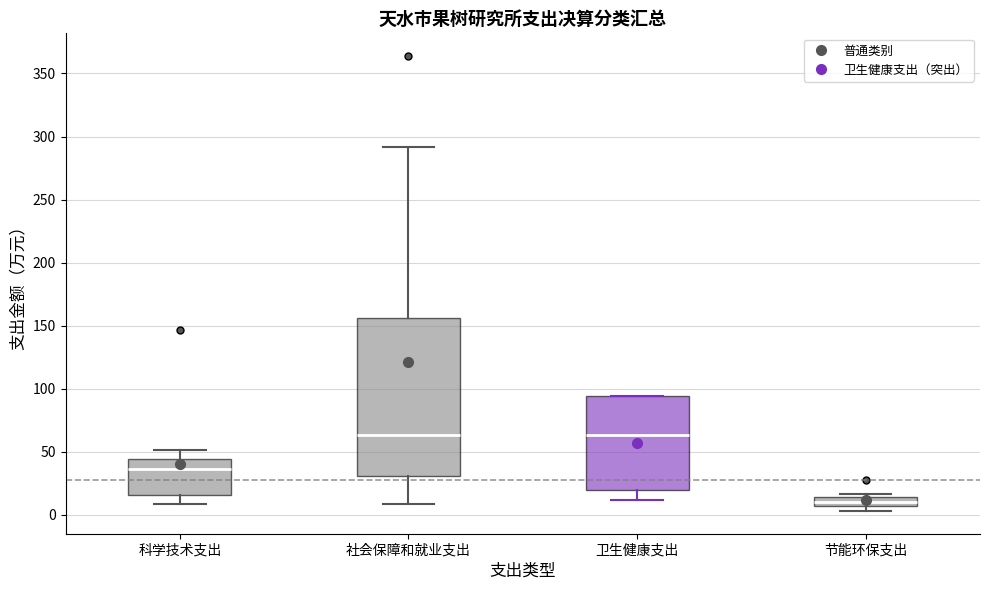

Where does the lower whisker of the box for 社会保障和就业支出 end on the y-axis? The values are not printed on the chart, so give them approximately, as read against the axis.

10